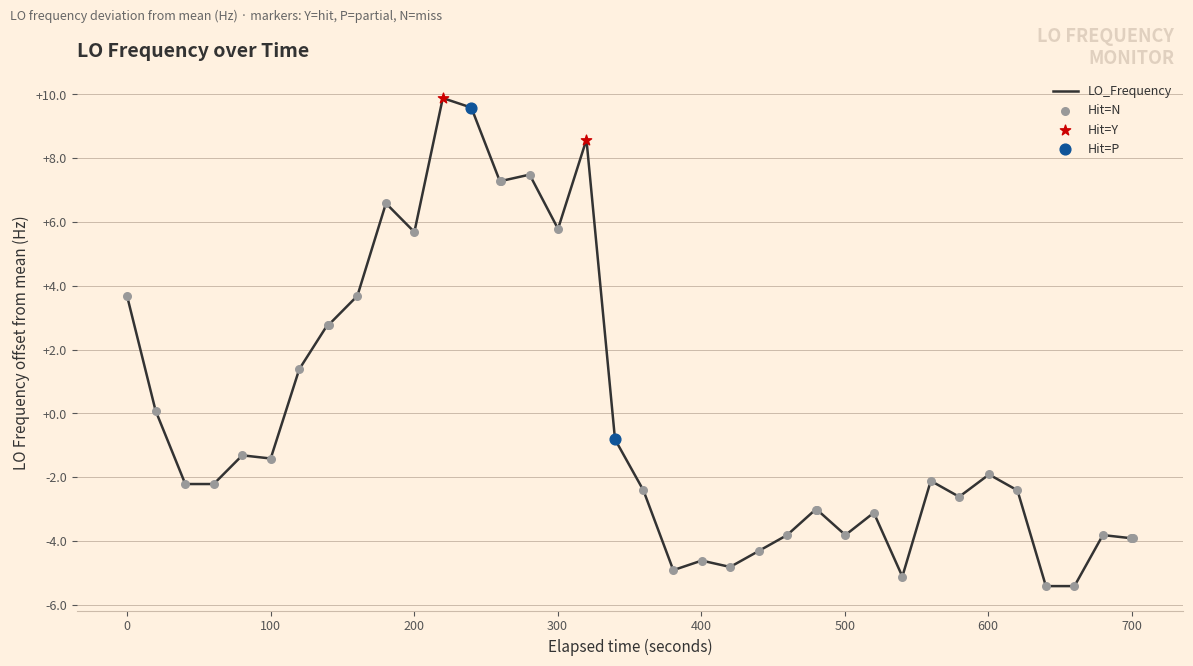

What is the difference between the maximum and minimum values?

15.3